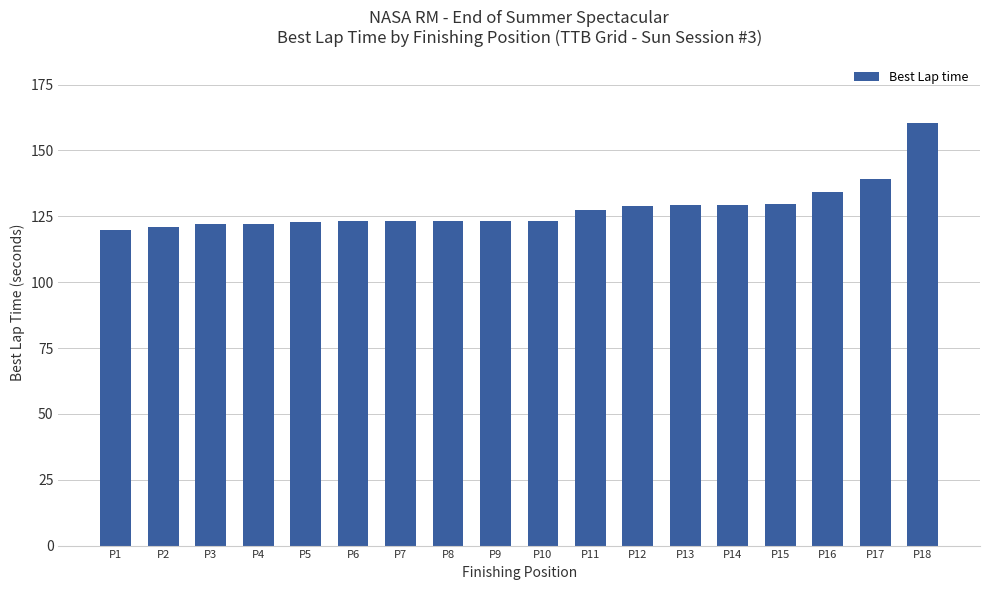

At which category does the chart reach its peak across all series?

P18